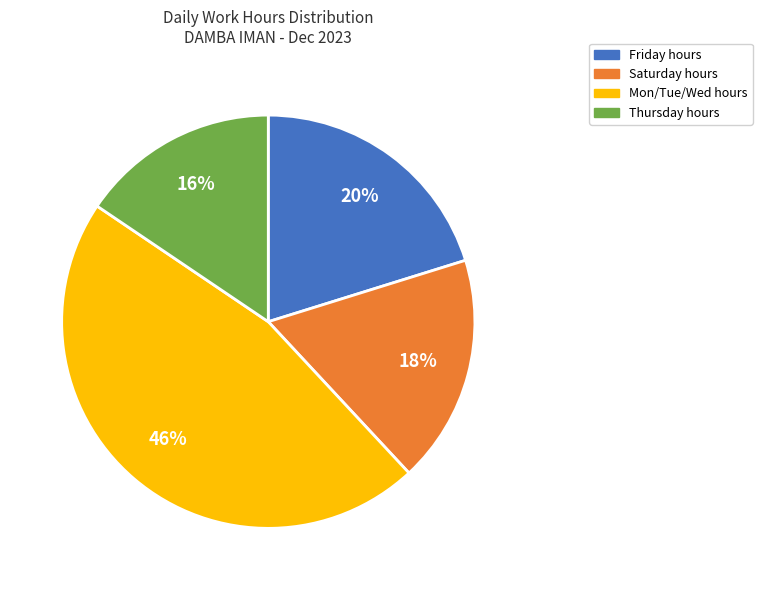

Is there any slice that represents more than half of the pie?

No